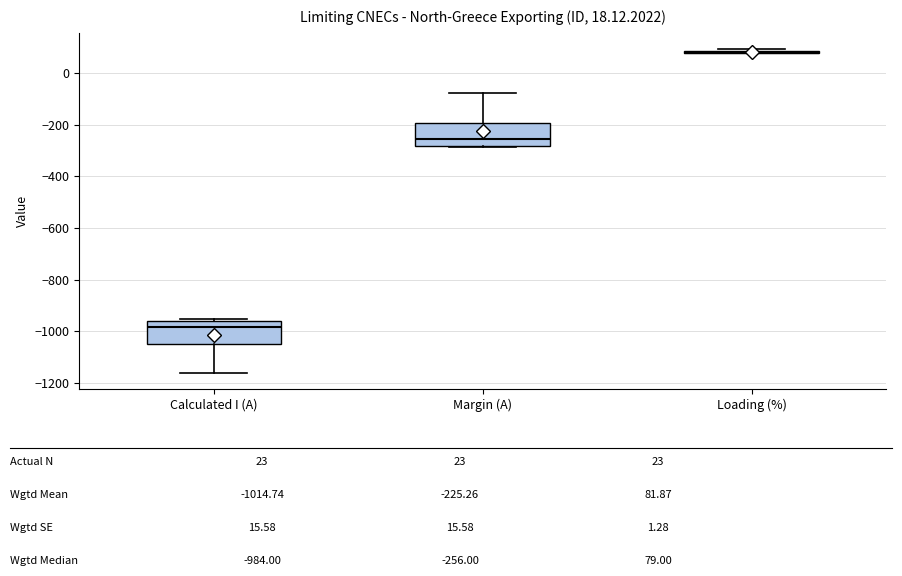

Reading left to right, transcribe this box plot: for each box, give where its median line is, the range the box spans, and where its two whiskers end, as read against the y-axis. The values are not printed on the chart, so give them approximately, as read against the axis.

Calculated I (A): median -980, box -1040 to -960, whiskers -1160 to -960 (just above the box's upper edge)
Margin (A): median -260, box -280 to -200, whiskers -280 (just below the box's lower edge) to -80
Loading (%): box collapsed to a line at 80, whiskers 80 to 100